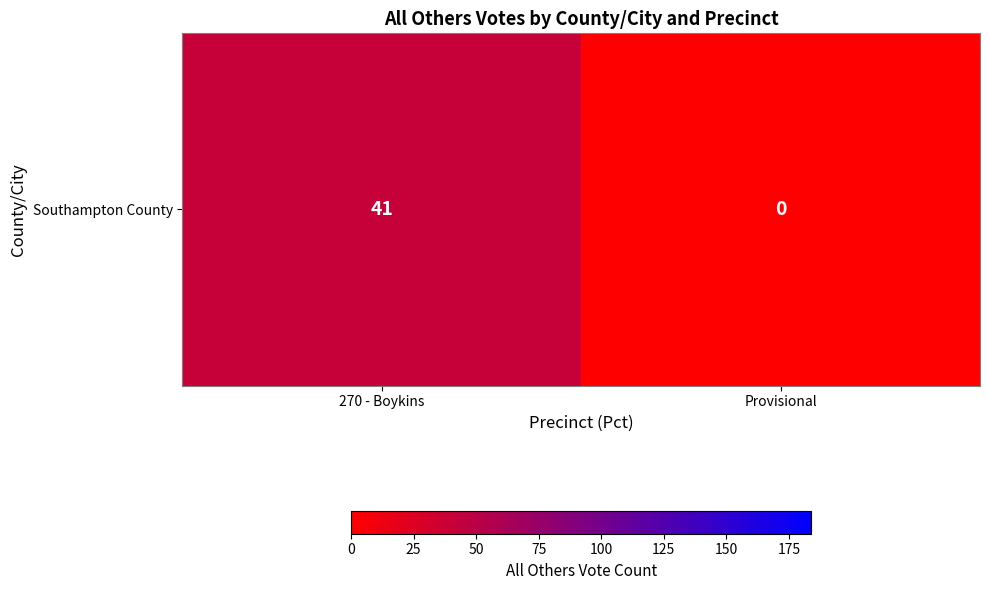

What is the average value?

20